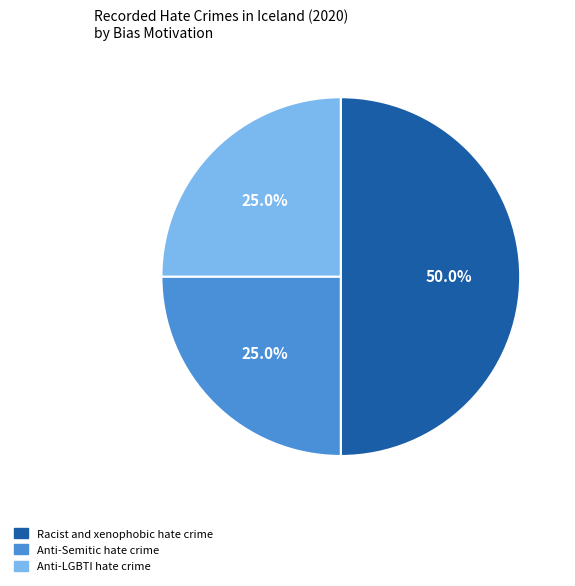

Is the sum of Racist and xenophobic hate crime and Anti-Semitic hate crime greater than half?

Yes